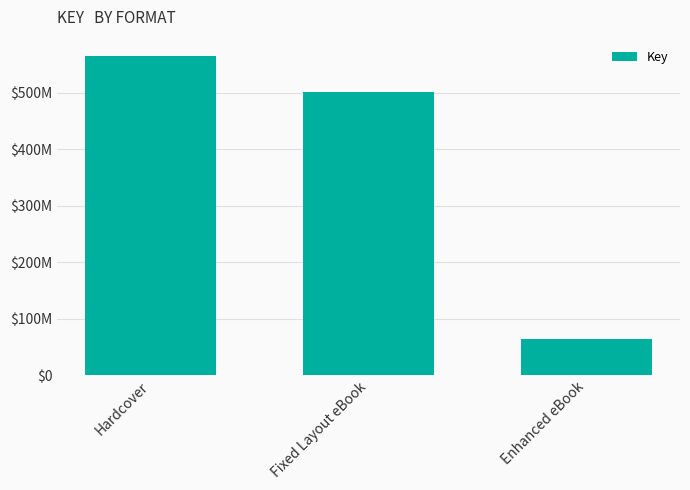

What is the label of the 2nd bar from the right?

Fixed Layout eBook